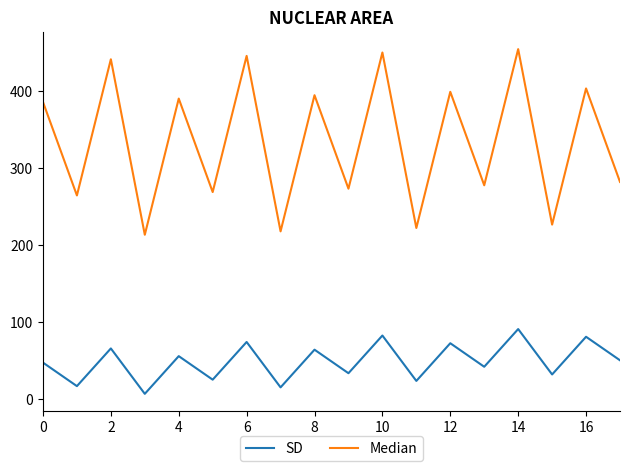

True or false: Median has more than 2 interior local peaks.

True